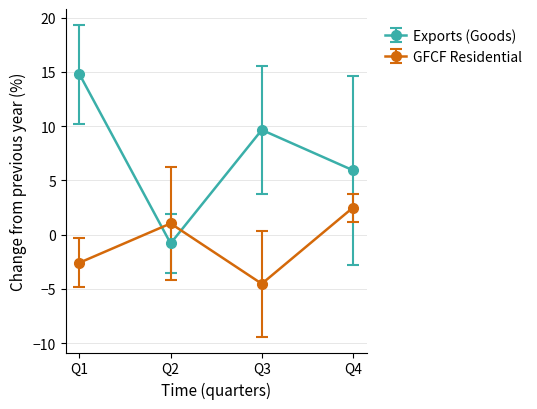

At how many categories does at least one series exceed 5?

3